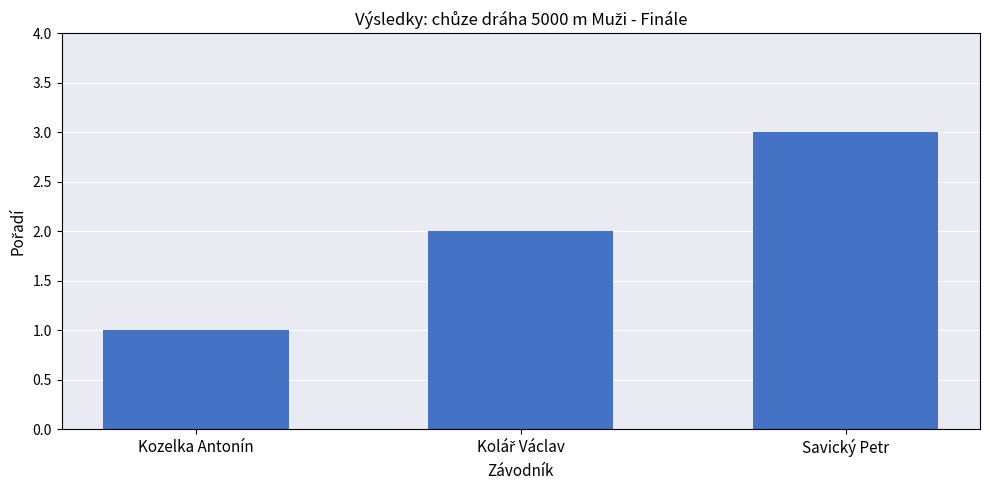

At which category does the chart reach its minimum across all series?

Kozelka Antonín